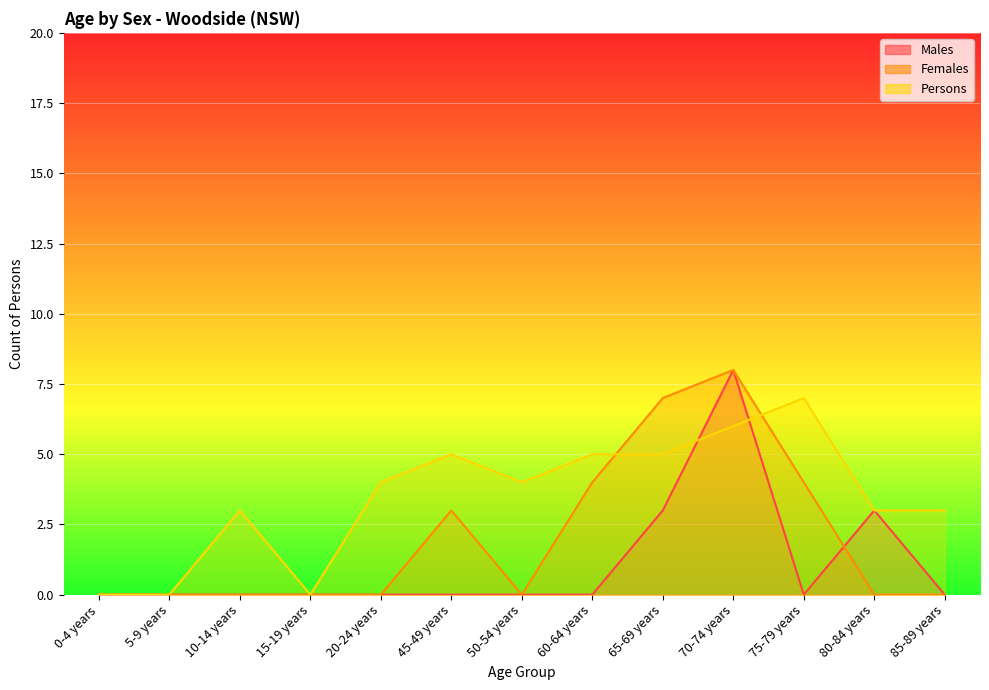

What are all the series names shown in the legend?

Males, Females, Persons